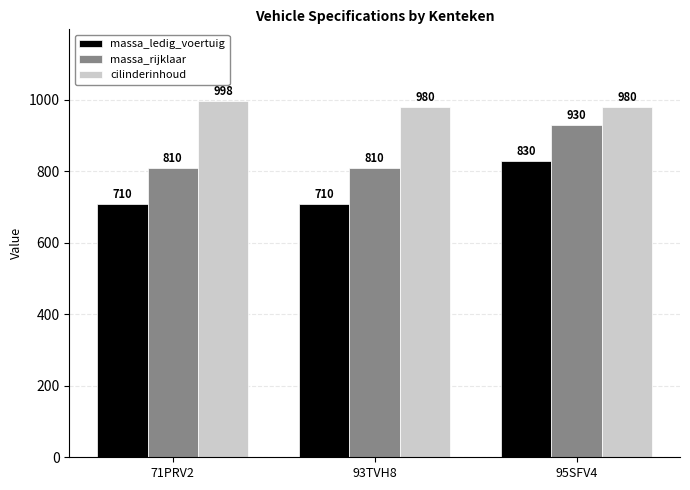

Read the massa_ledig_voertuig value at 71PRV2, to the nearest 10.

710